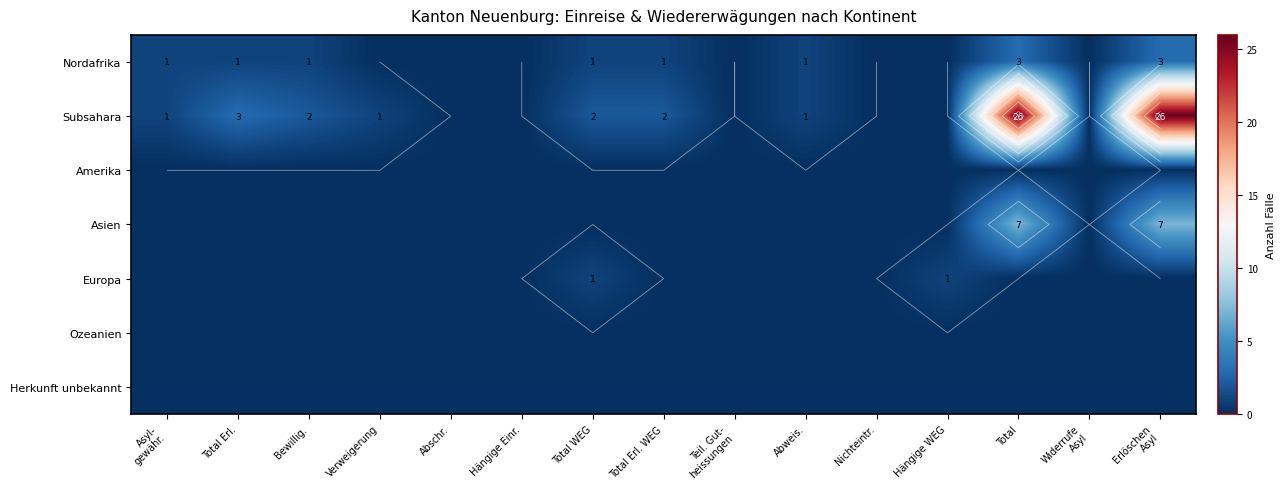

At which label does Subsahara first exceed 1?

Total Erl.